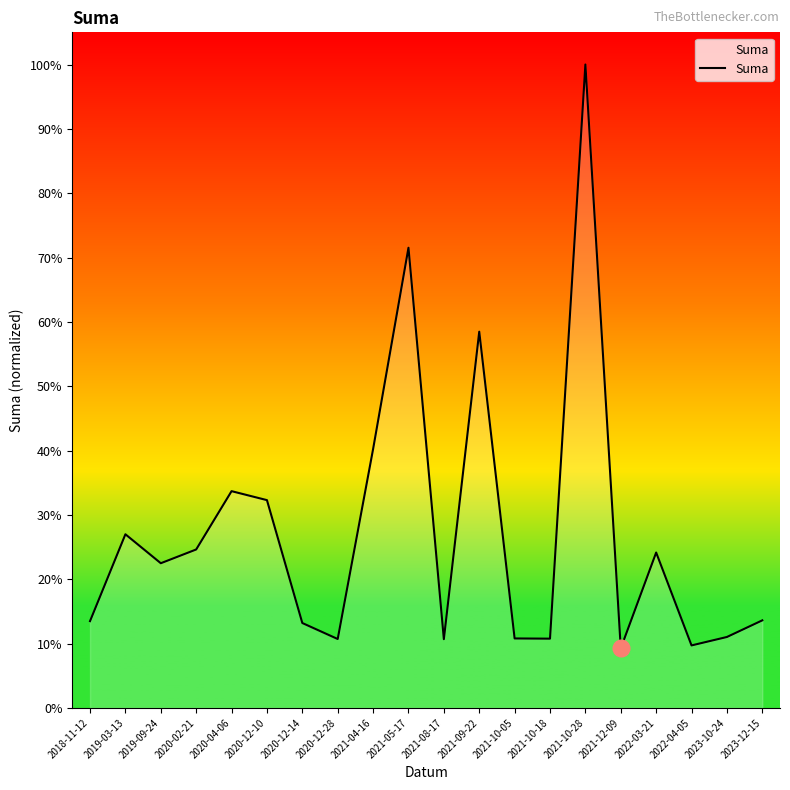

At which category does the chart reach its minimum across all series?

2021-12-09